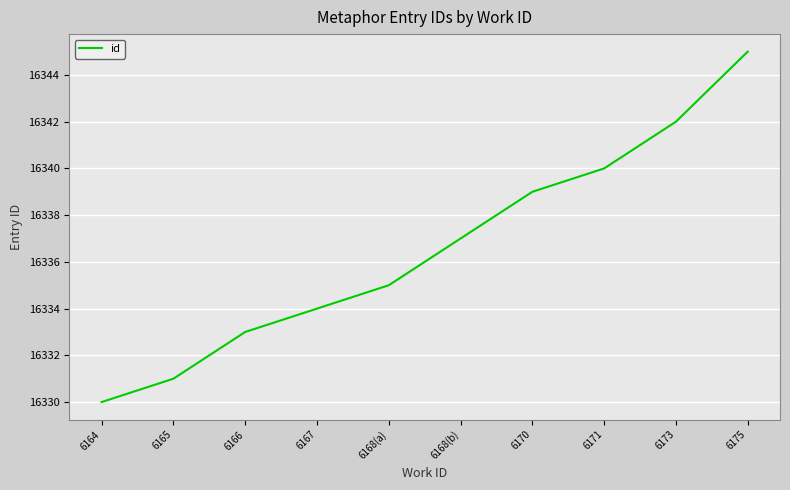

Rank the categories by value from lowest to highest.

6164, 6165, 6166, 6167, 6168(a), 6168(b), 6170, 6171, 6173, 6175